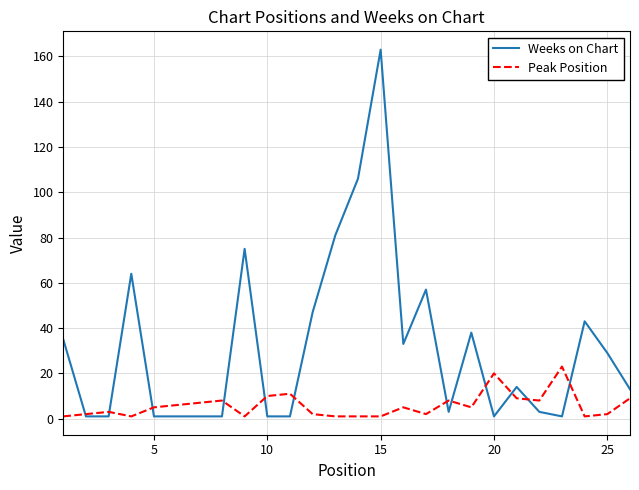

Rank the series by their maximum value, from highest to lowest.

Weeks on Chart, Peak Position